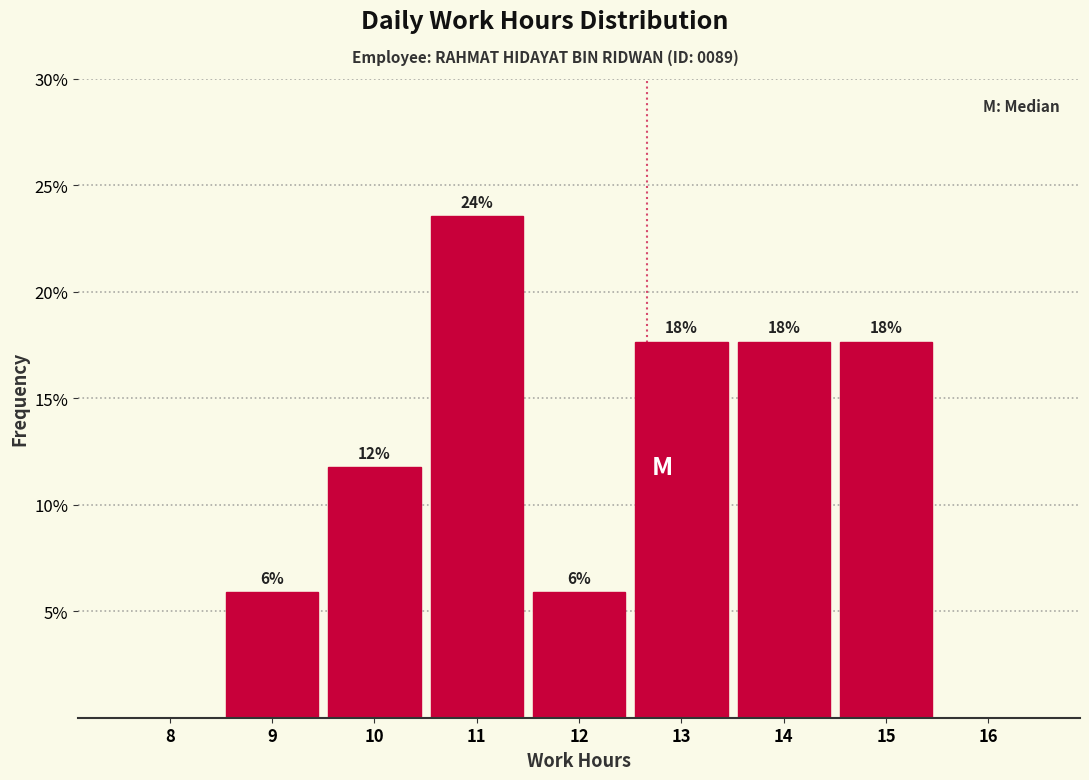

Are the bars horizontal?

No